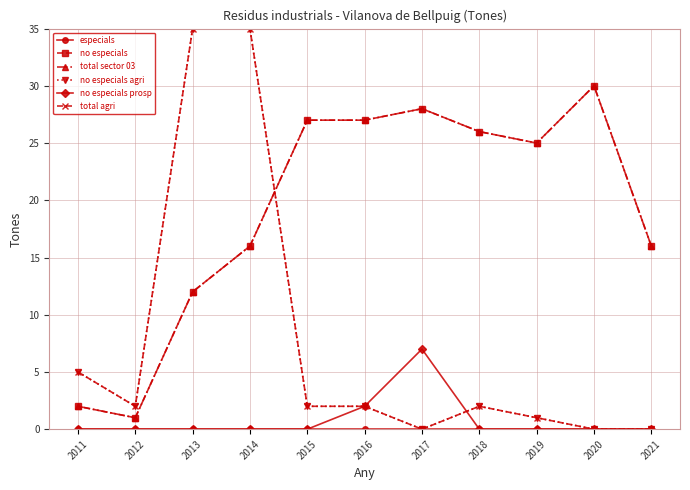

True or false: no especials prosp and total sector 03 cross at least once.

False